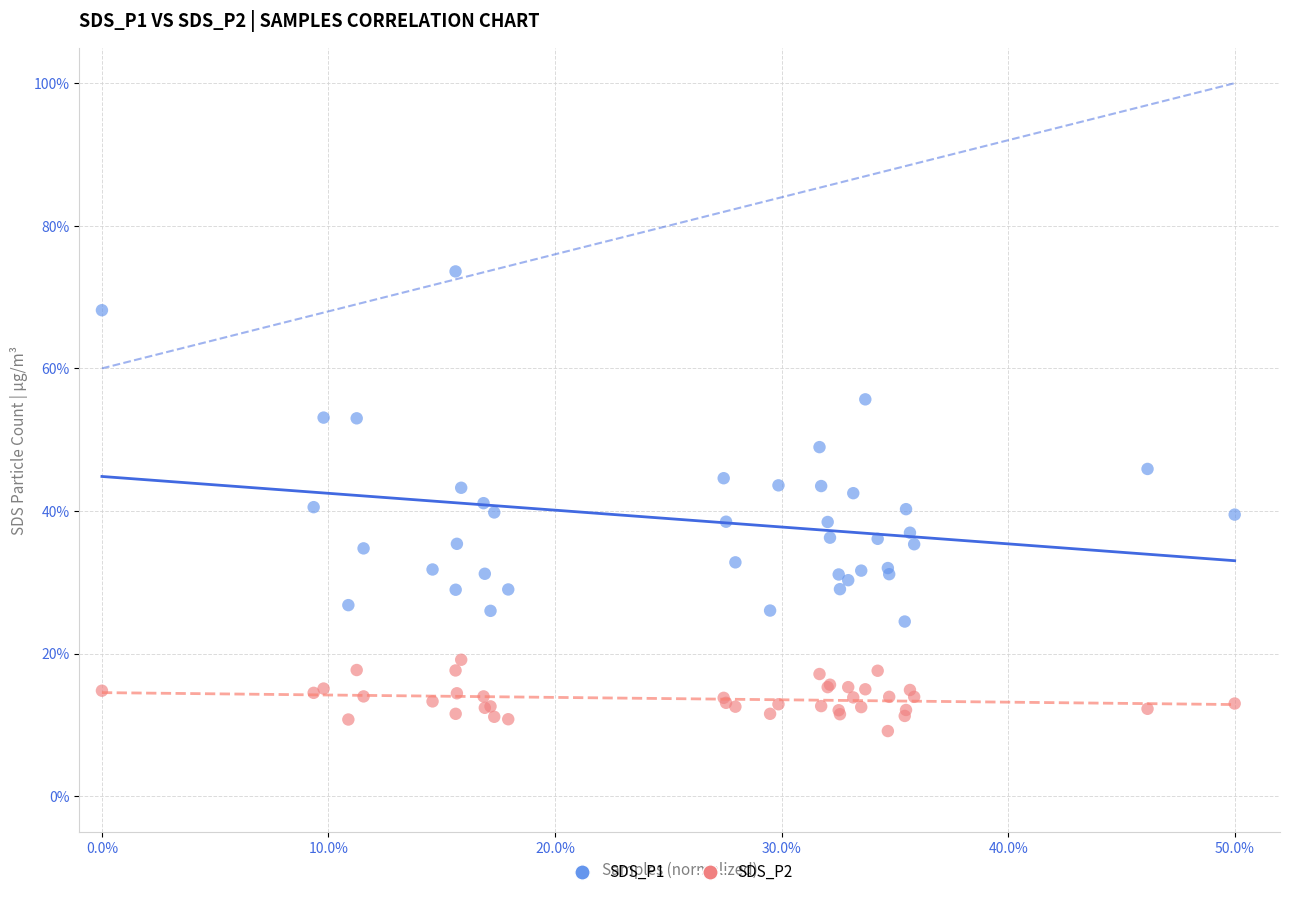

Which series reaches the maximum Y coordinate?

SDS_P1